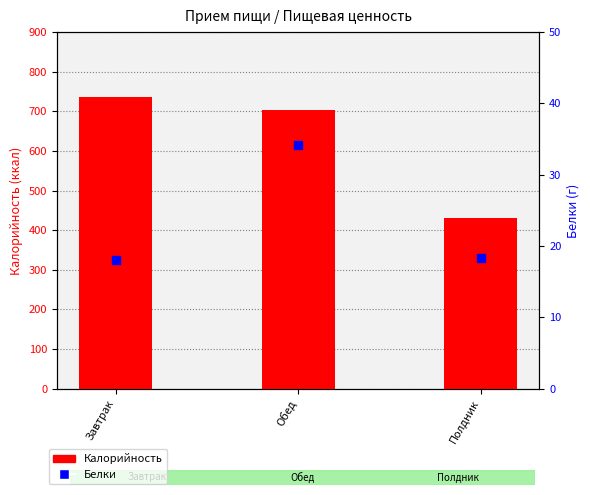

Which series has the widest spread of Y values?

Калорийность